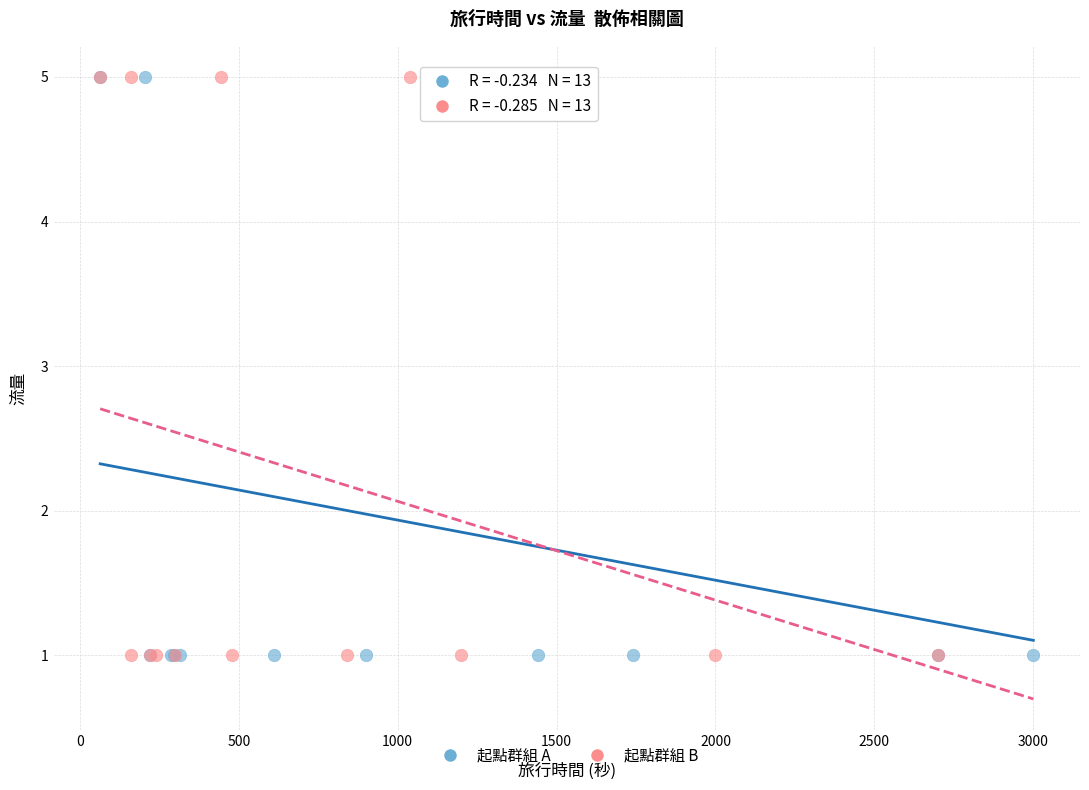

What are all the series names shown in the legend?

起點群組 A, 起點群組 B